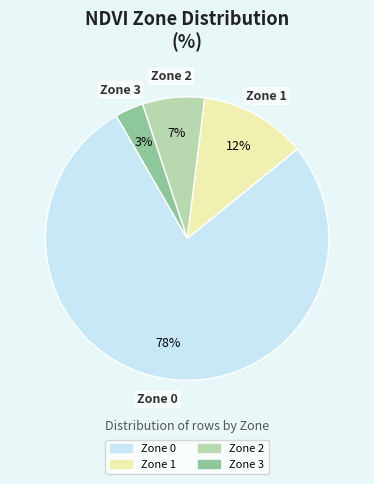

Rank the categories by value from lowest to highest.

Zone 3, Zone 2, Zone 1, Zone 0